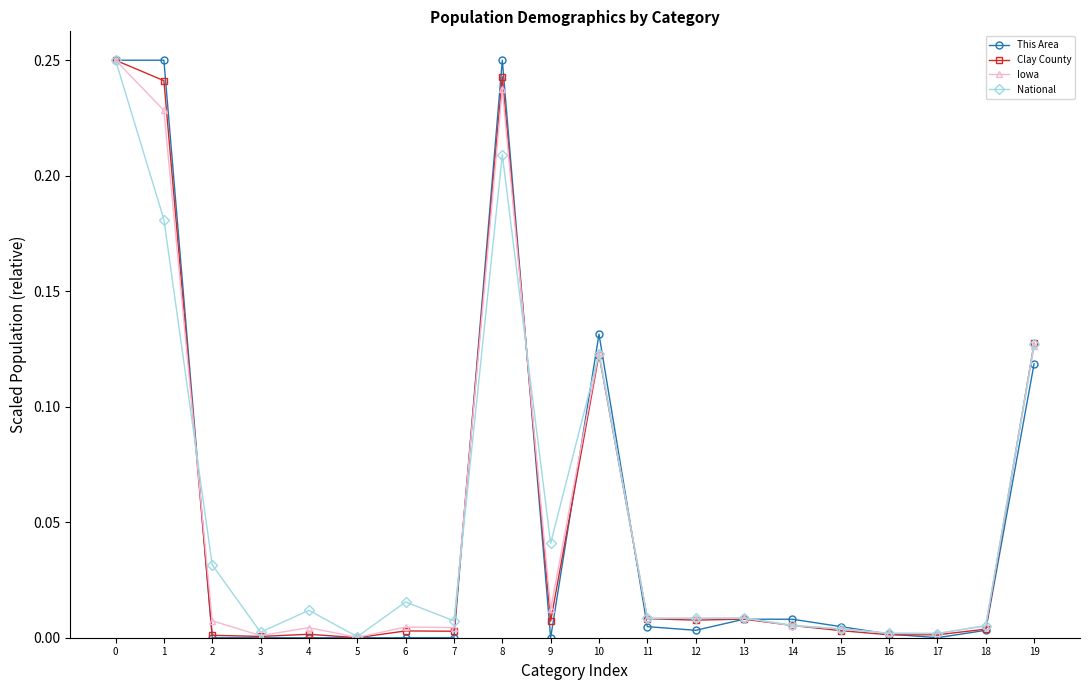

Which series changed the most between 8 and 17?

This Area